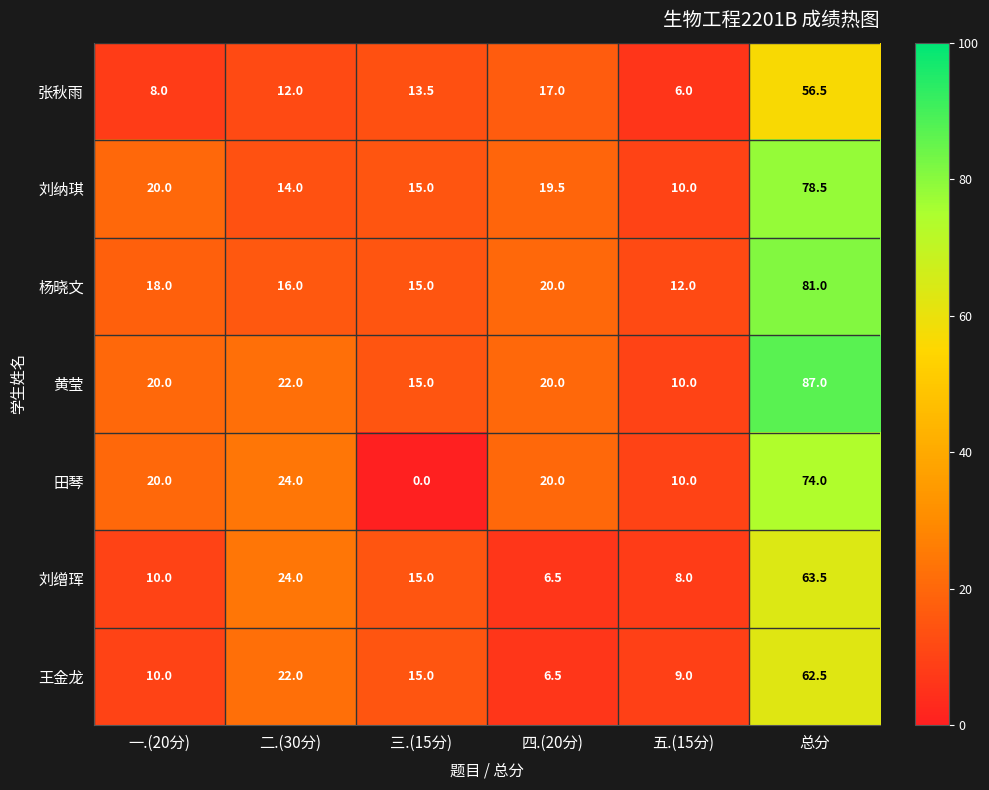

Which series changed the most between 二.(30分) and 五.(15分)?

刘缯珲